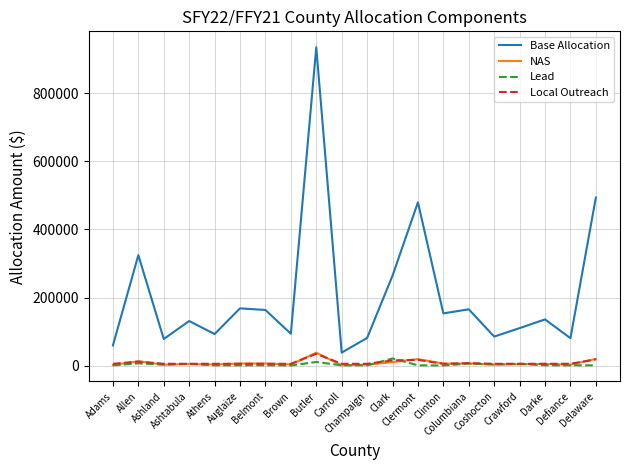

Which series has the largest total across all categories?

Base Allocation